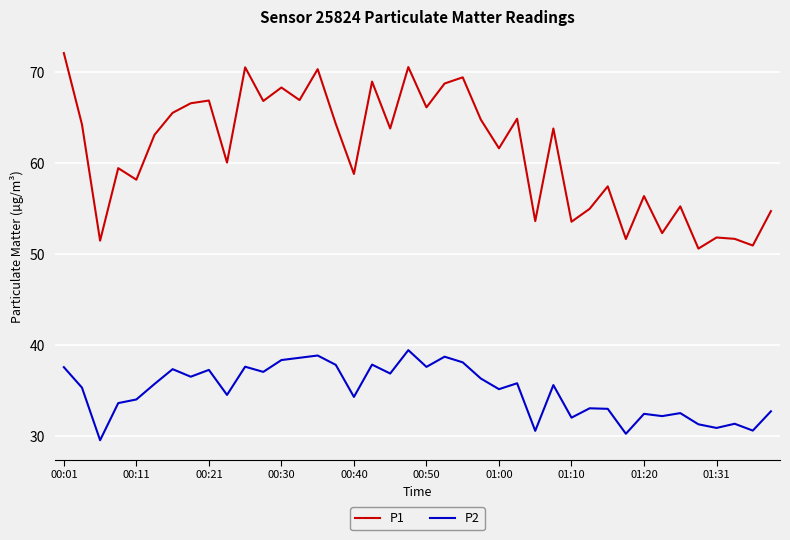

What is the average value of the P1 series?

61.3